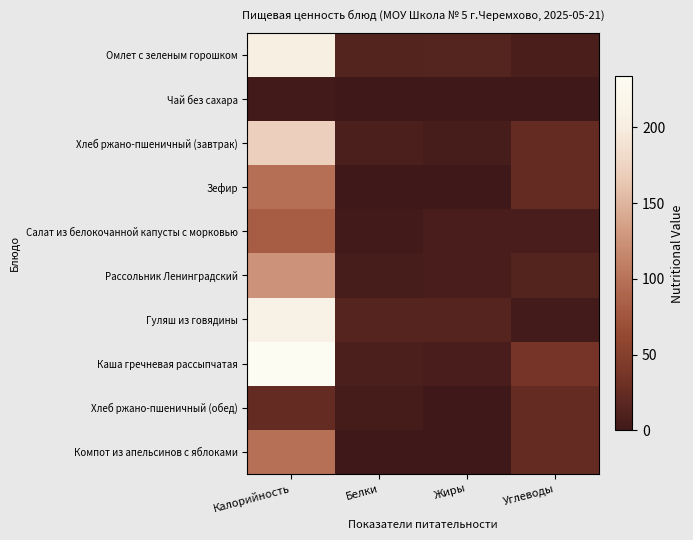

Reading left to right, extract all data points from this chart.

Омлет с зеленым горошком: Калорийность=204.7	Белки=12.9	Жиры=14.2	Углеводы=6.4
Чай без сахара: Калорийность=1.4	Белки=0.2	Жиры=0.0	Углеводы=0.1
Хлеб ржано-пшеничный (завтрак): Калорийность=171.1	Белки=7.5	Жиры=5.1	Углеводы=23.8
Зефир: Калорийность=97.0	Белки=0.2	Жиры=0.0	Углеводы=23.9
Салат из белокочанной капусты с морковью: Калорийность=81.5	Белки=1.0	Жиры=6.1	Углеводы=5.8
Рассольник Ленинградский: Калорийность=125.5	Белки=4.8	Жиры=5.8	Углеводы=13.6
Гуляш из говядины: Калорийность=208.9	Белки=15.3	Жиры=14.9	Углеводы=3.5
Каша гречневая рассыпчатая: Калорийность=233.7	Белки=8.2	Жиры=6.3	Углеводы=35.9
Хлеб ржано-пшеничный (обед): Калорийность=23.8	Белки=4.0	Жиры=0.7	Углеводы=23.8
Компот из апельсинов с яблоками: Калорийность=98.5	Белки=0.5	Жиры=0.2	Углеводы=23.8